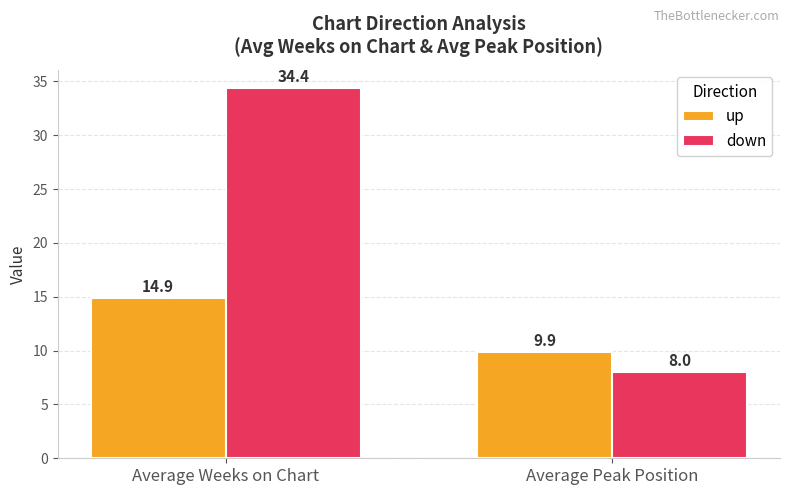

Is it true that down equals 8.0 at Average Peak Position?

True